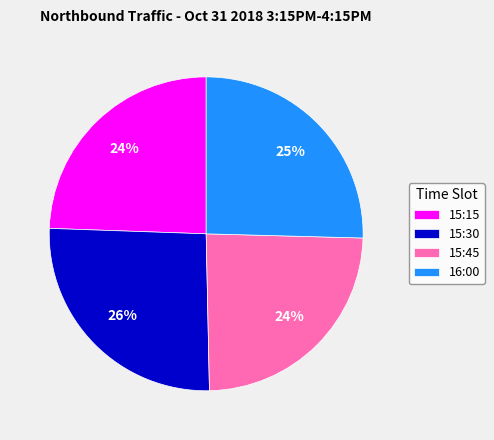

Is the sum of 15:15 and 15:45 greater than half?

No